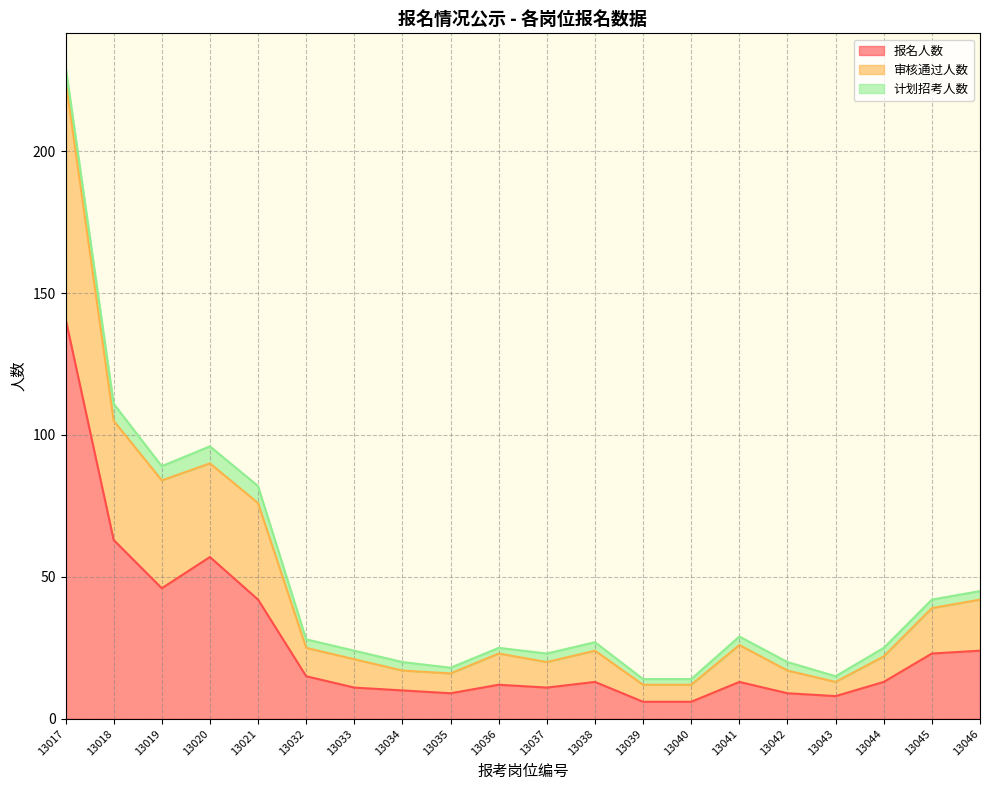

What is the sum of the 报名人数 values at 13019 and 13045?

69